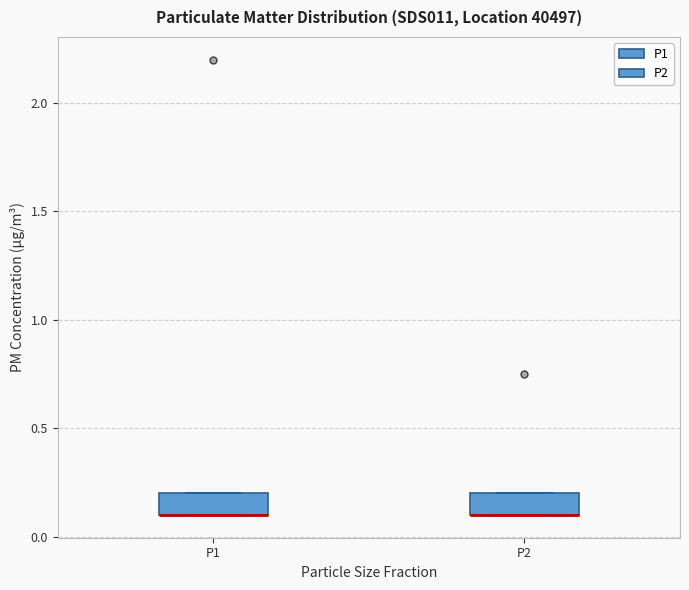

Where is the lower edge of the box for P1 on the y-axis? The values are not printed on the chart, so give them approximately, as read against the axis.

0.1